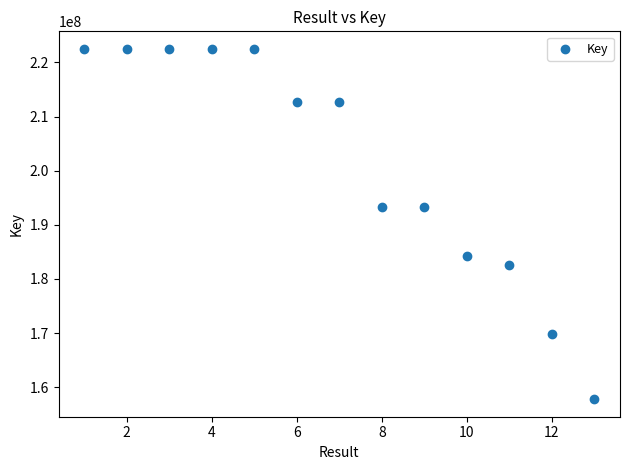

What is the range of X values (max minus min)?

12